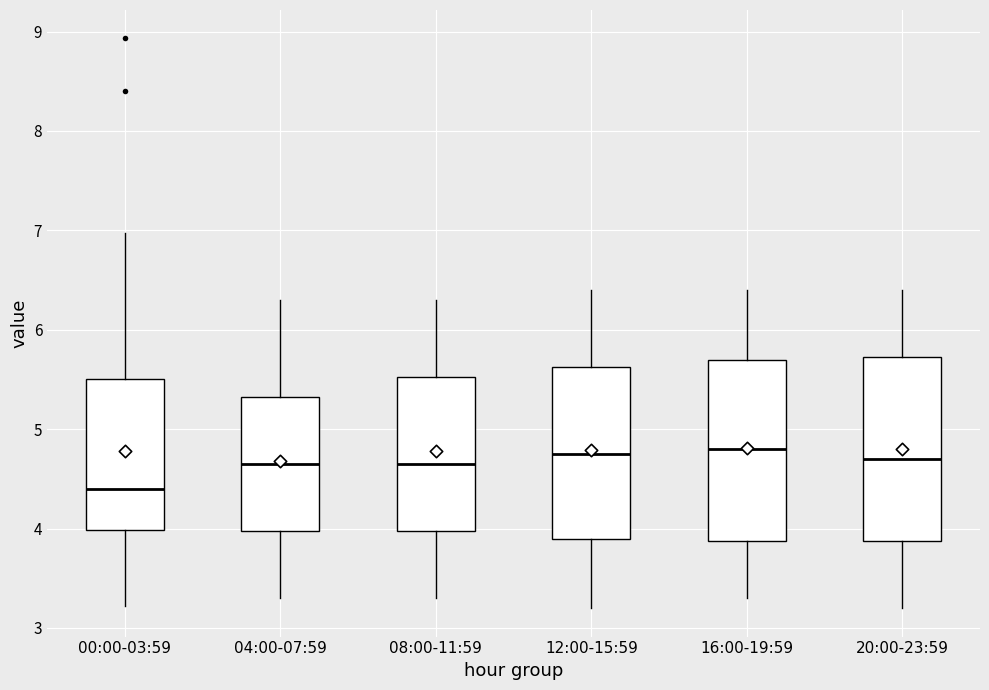

Reading left to right, transcribe this box plot: for each box, give where its median line is, the range the box spans, and where its two whiskers end, as read against the y-axis. The values are not printed on the chart, so give them approximately, as read against the axis.

00:00-03:59: median 4.4, box 4.0 to 5.5, whiskers 3.2 to 7.0
04:00-07:59: median 4.7, box 4.0 to 5.3, whiskers 3.3 to 6.3
08:00-11:59: median 4.7, box 4.0 to 5.5, whiskers 3.3 to 6.3
12:00-15:59: median 4.8, box 3.9 to 5.6, whiskers 3.2 to 6.4
16:00-19:59: median 4.8, box 3.9 to 5.7, whiskers 3.3 to 6.4
20:00-23:59: median 4.7, box 3.9 to 5.7, whiskers 3.2 to 6.4